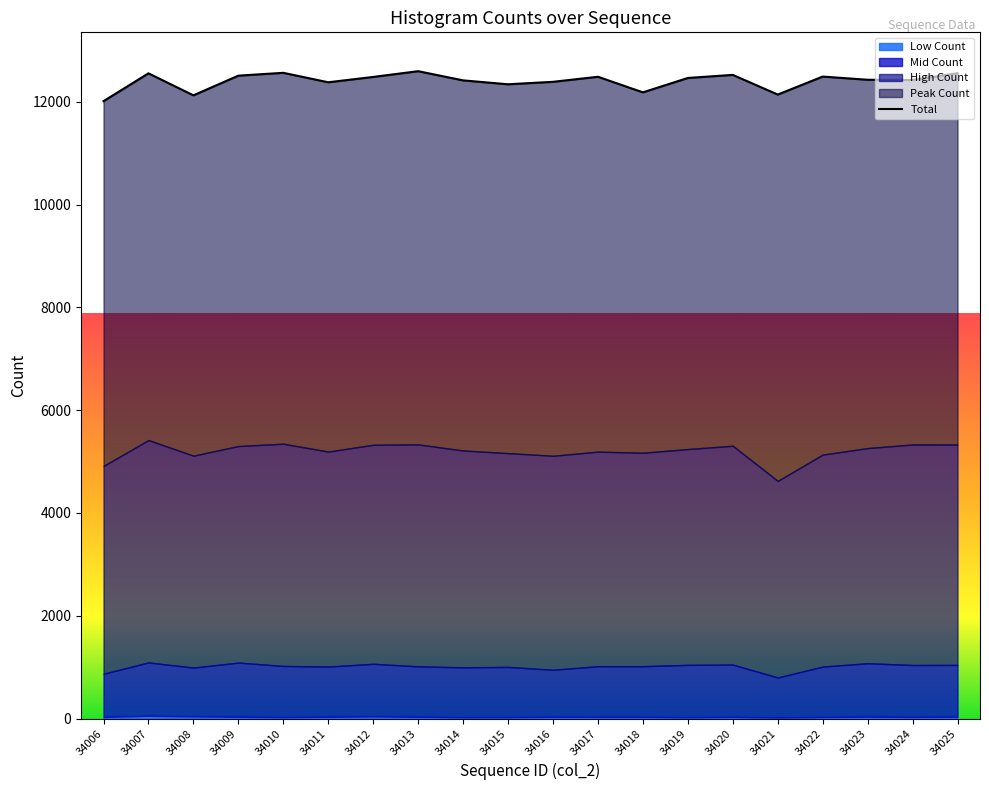

Reading left to right, transcribe all the data shown in this chart.

34006=12015	34007=12556	34008=12128	34009=12511	34010=12566	34011=12382	34012=12486	34013=12598	34014=12419	34015=12343	34016=12391	34017=12489	34018=12186	34019=12466	34020=12526	34021=12143	34022=12493	34023=12431	34024=12427	34025=12558